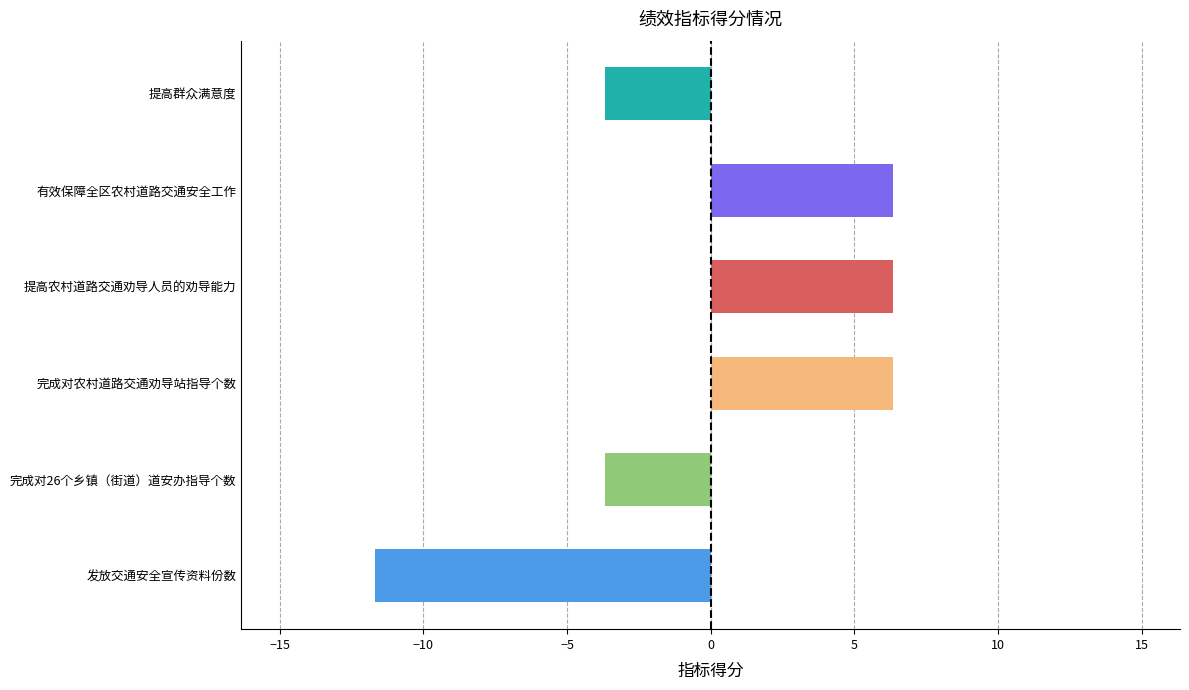

What is the difference between the maximum and minimum values?

18.0